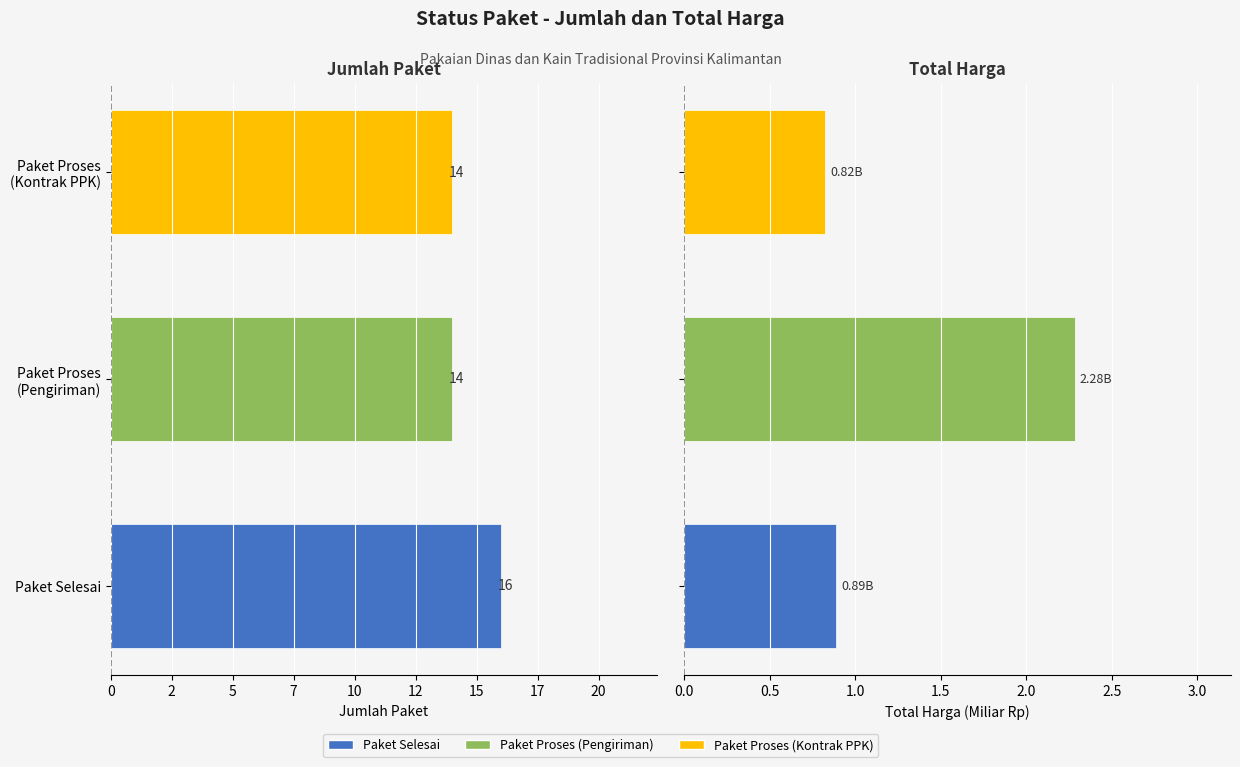

What is the smallest value displayed?

0.8